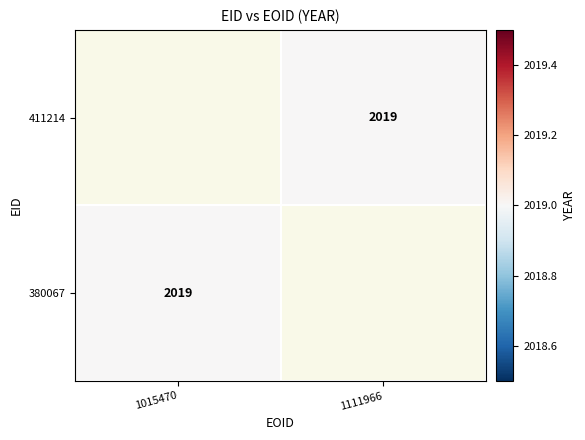

What is the minimum value shown in the chart?

2019.0